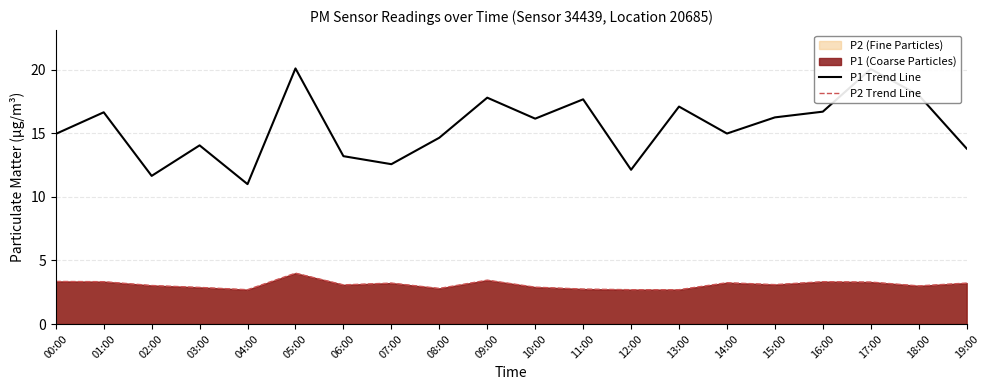

How many data points in P1 Trend Line are above 16?

10